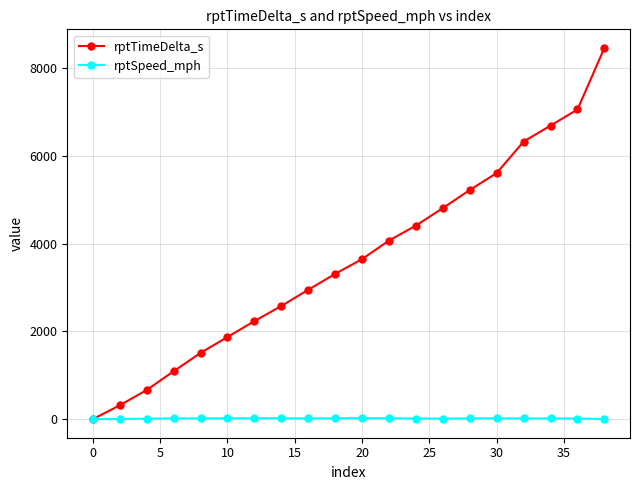

Which series has the largest total across all categories?

rptTimeDelta_s